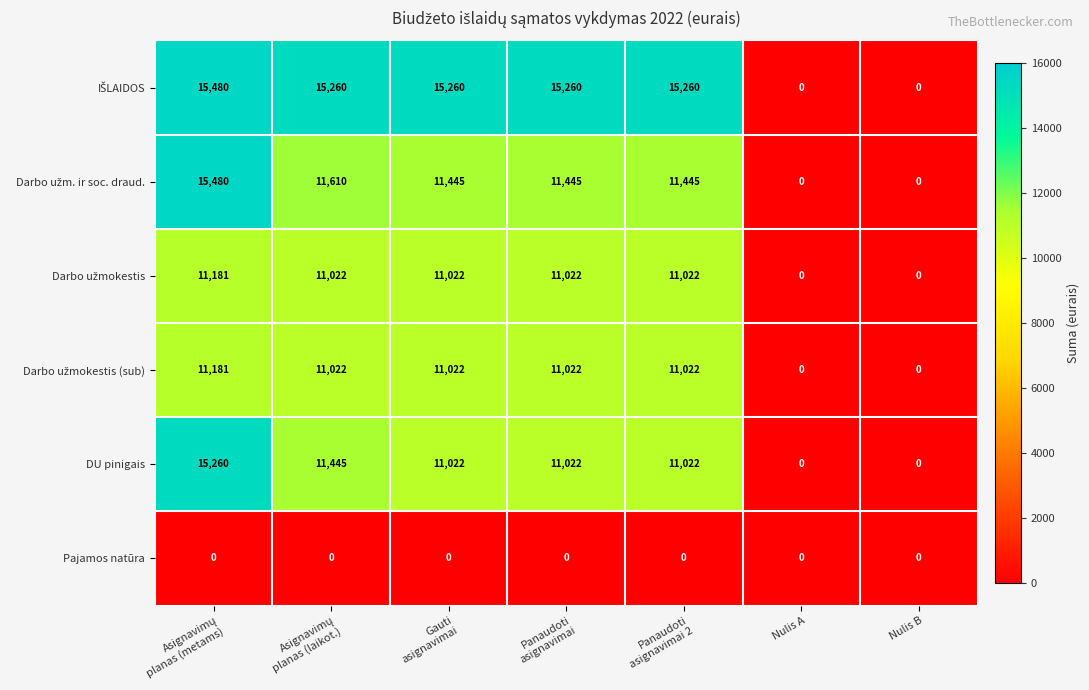

The Pajamos natūra series shows 0 at Nulis B. True or false?

True